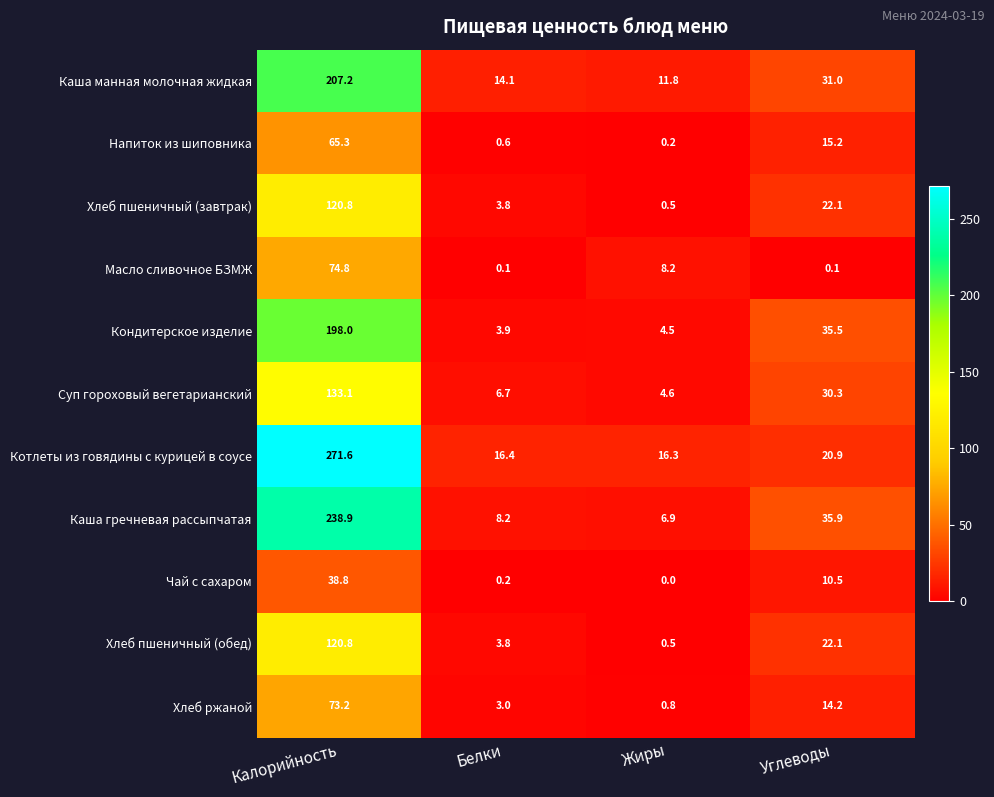

Which series changed the most between Калорийность and Углеводы?

Котлеты из говядины с курицей в соусе